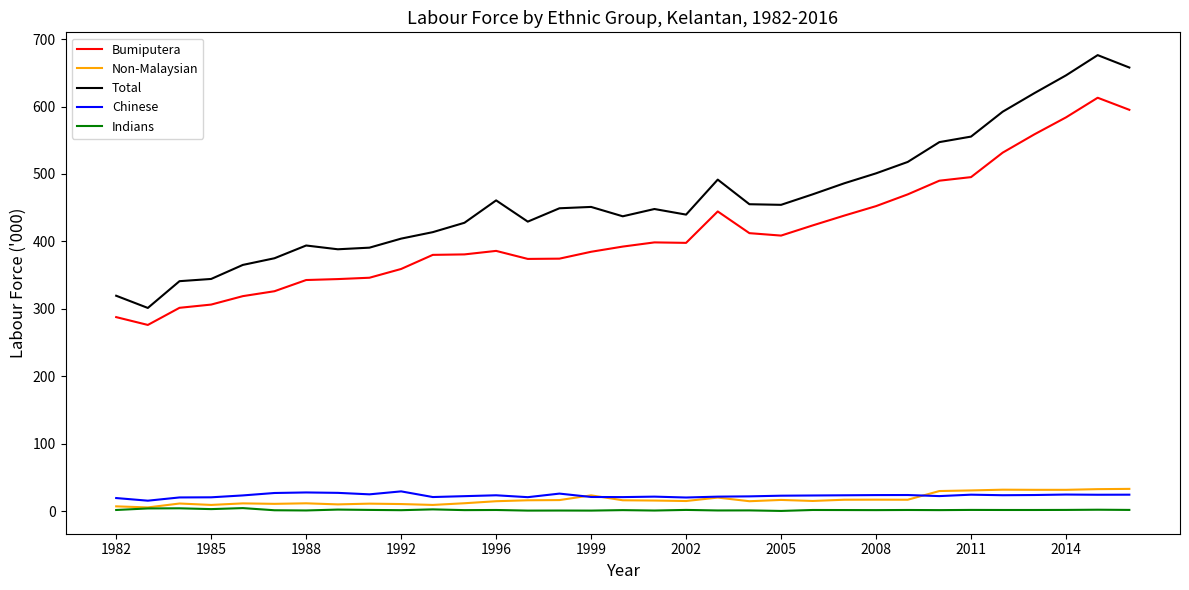

Which series has the widest spread of values?

Total